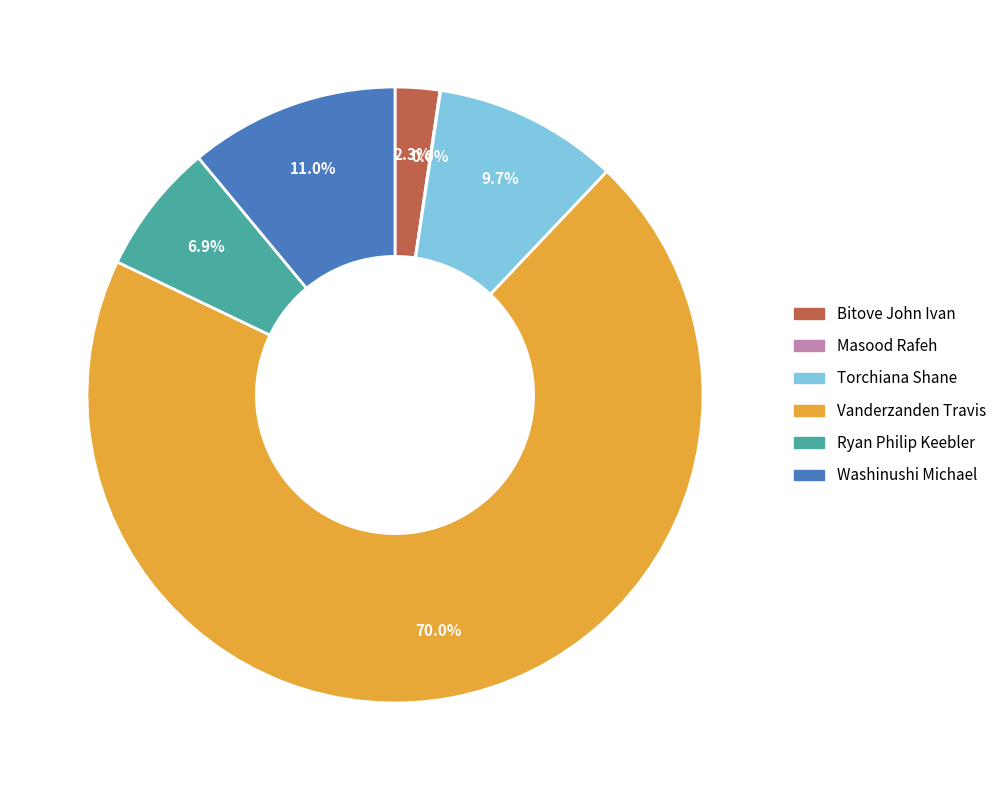

What is the largest slice in the pie chart?

Vanderzanden Travis